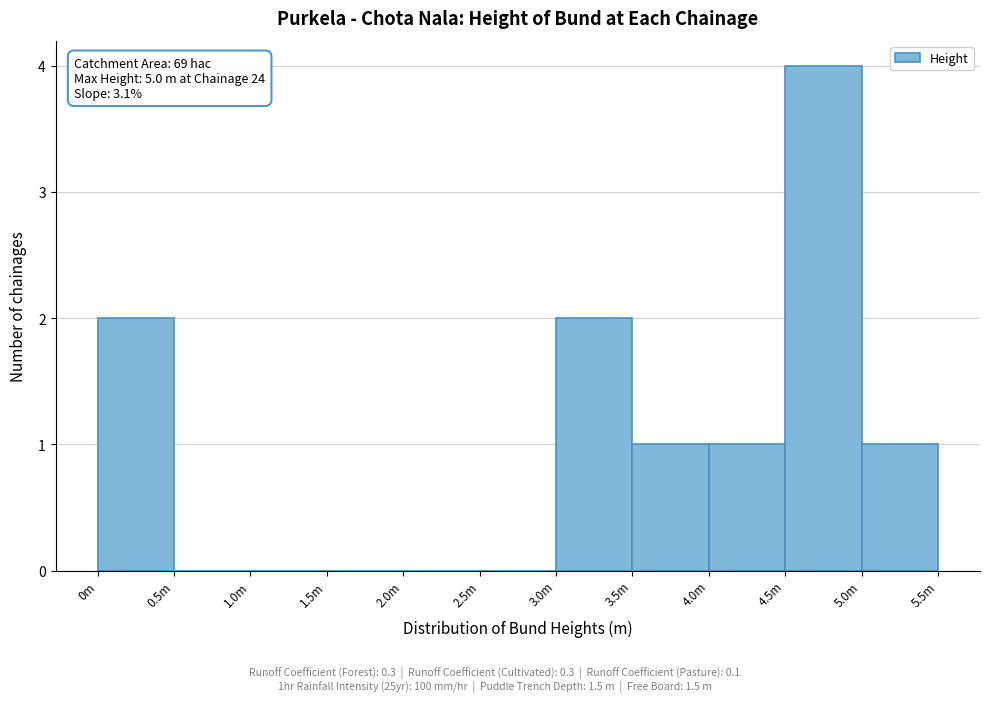

Reading left to right, transcribe all the data shown in this chart.

0m=2	0.5m=0	1.0m=0	1.5m=0	2.0m=0	2.5m=0	3.0m=2	3.5m=1	4.0m=1	4.5m=4	5.0m=1